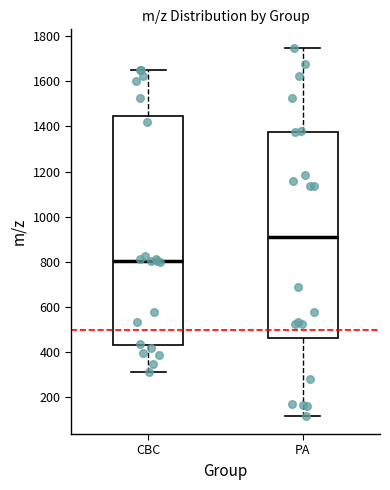

Reading left to right, read every box against the y-axis: the position of its median line, the range the box covers, and the ends of its whiskers. The values are not printed on the chart, so give them approximately, as read against the axis.

CBC: median 800, box 440 to 1440, whiskers 320 to 1660
PA: median 920, box 460 to 1380, whiskers 120 to 1740